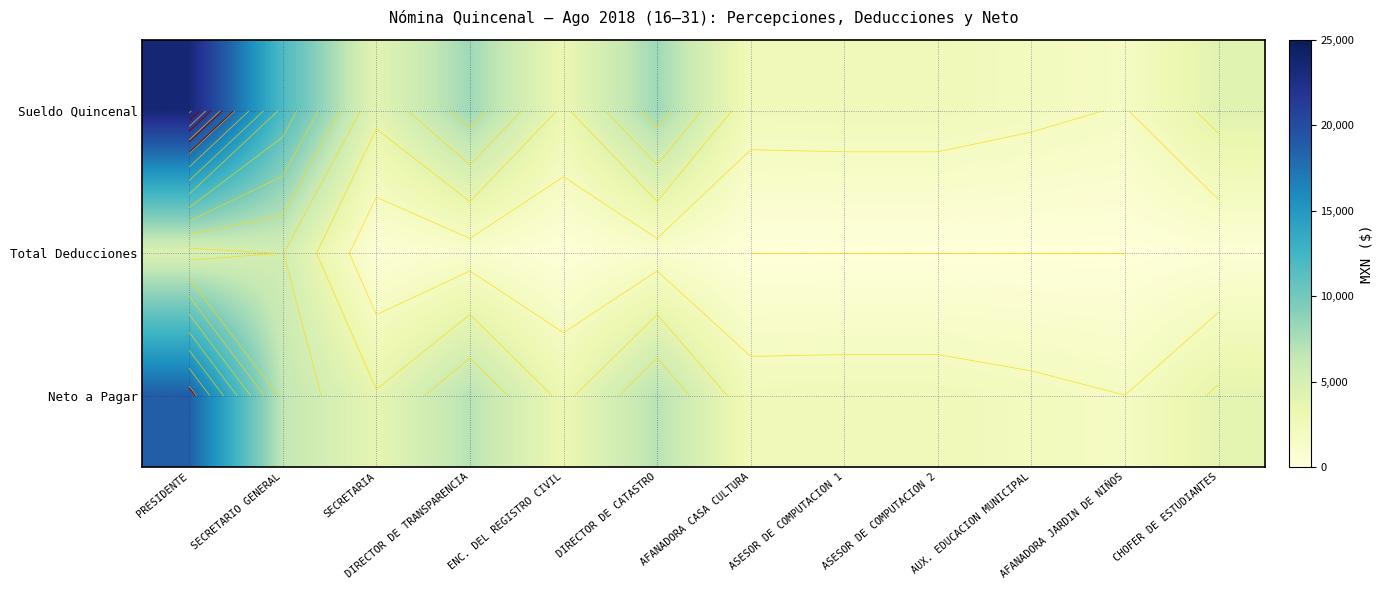

What is the total value across all series at SECRETARIO GENERAL?

23809.3